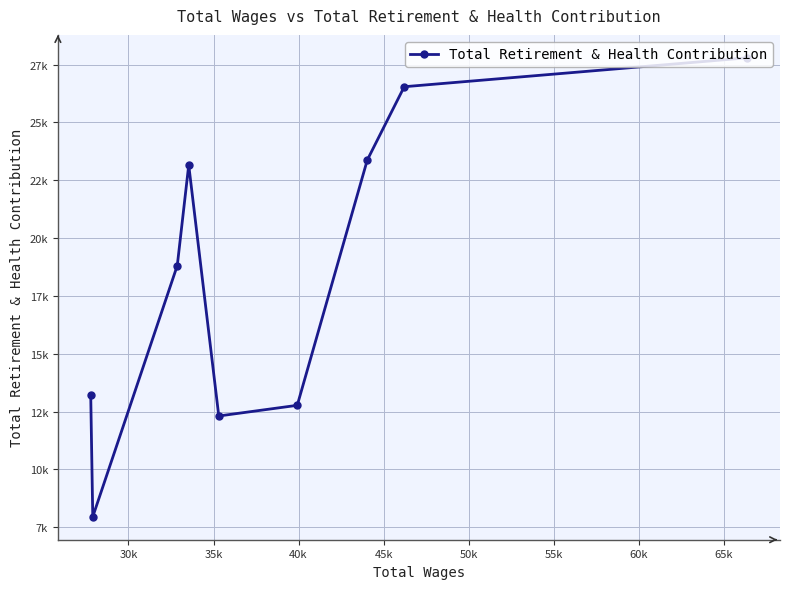

What is the difference between the second highest and second lowest values?

14233